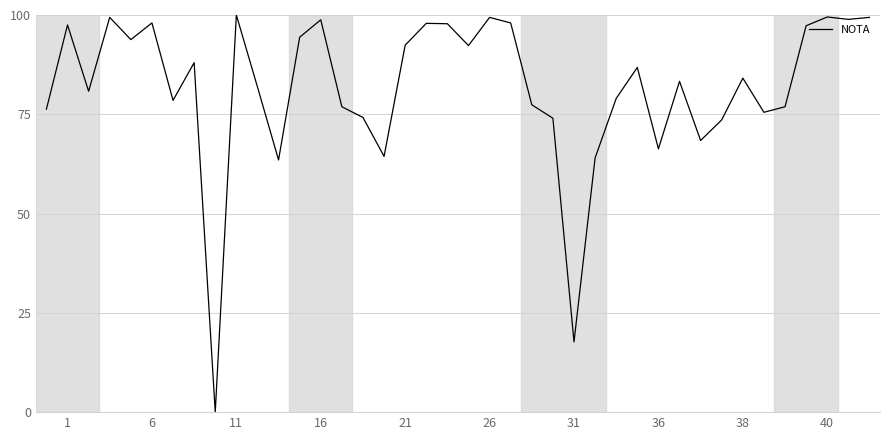

What is the difference between the maximum and minimum values?

100.0